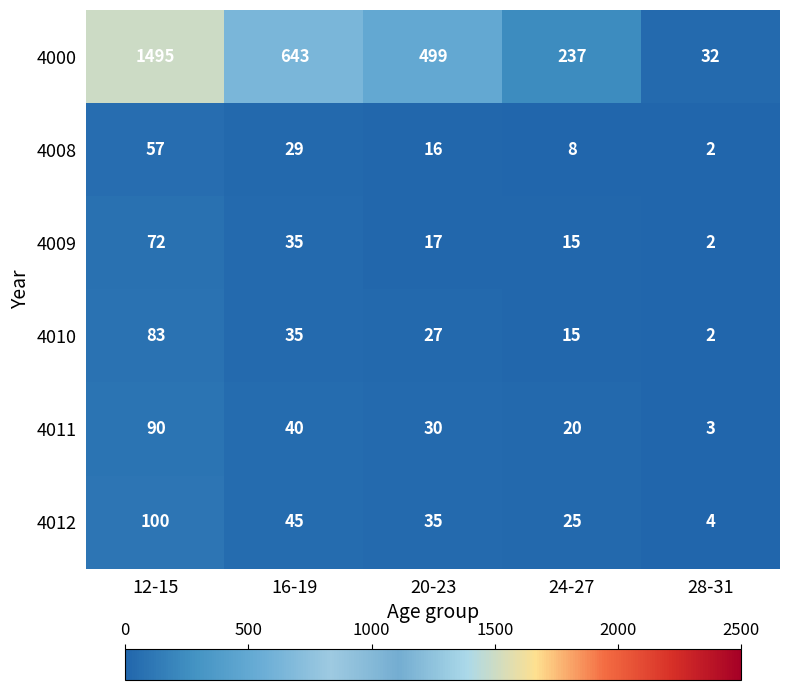

What is the difference between the maximum and minimum values in the 4010 series?

81